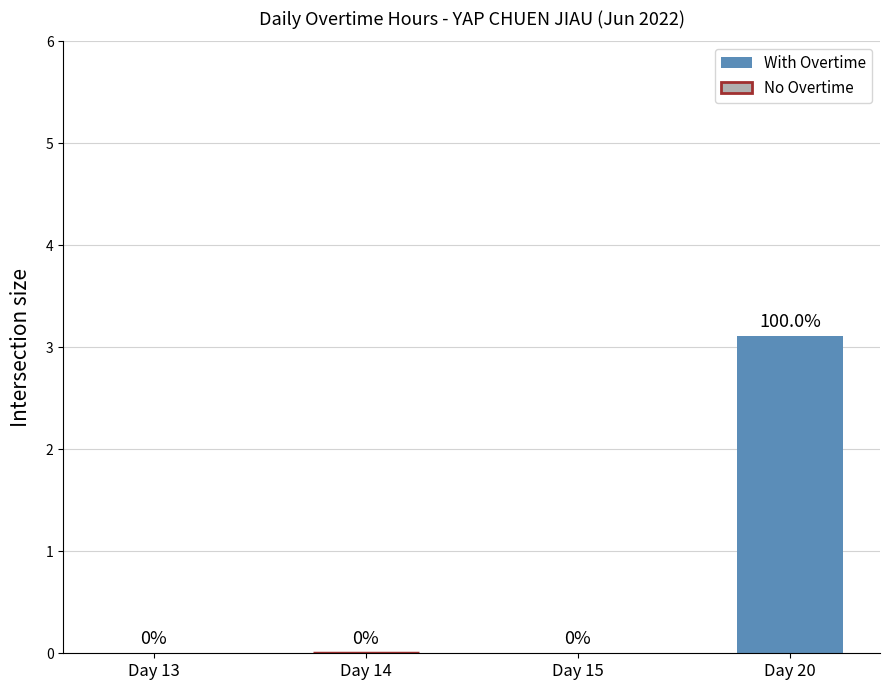

Reading right to left, what are all the values shown in this chart?

Regular: 20=3.1	15=0.0	14=0.0	13=0.0
Low: 20=0.0	15=0.0	14=0.0	13=0.0